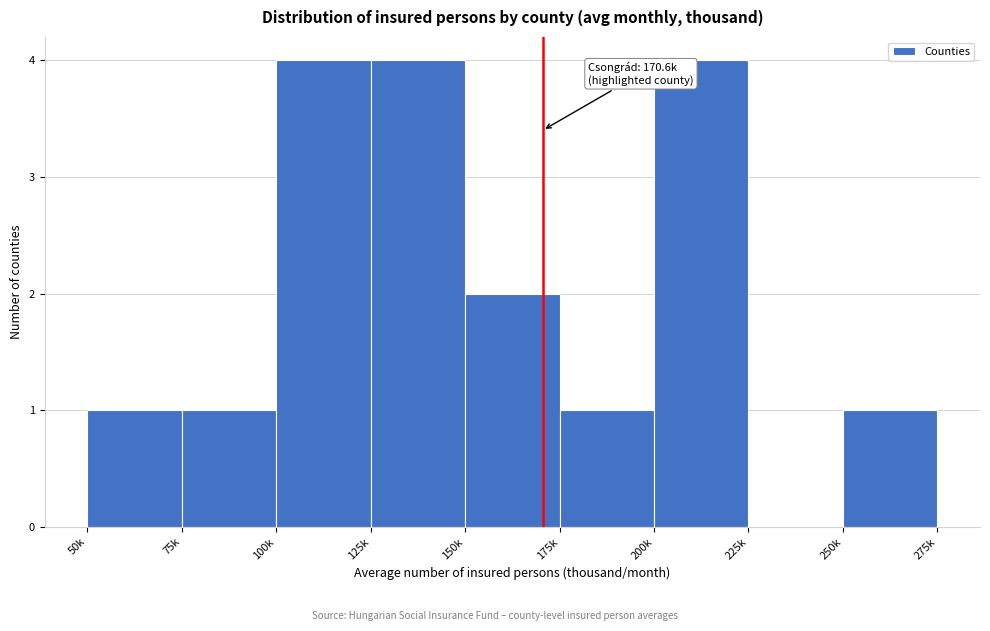

Reading left to right, transcribe all the data shown in this chart.

50k=1	75k=1	100k=4	125k=4	150k=2	175k=1	200k=4	225k=0	250k=1